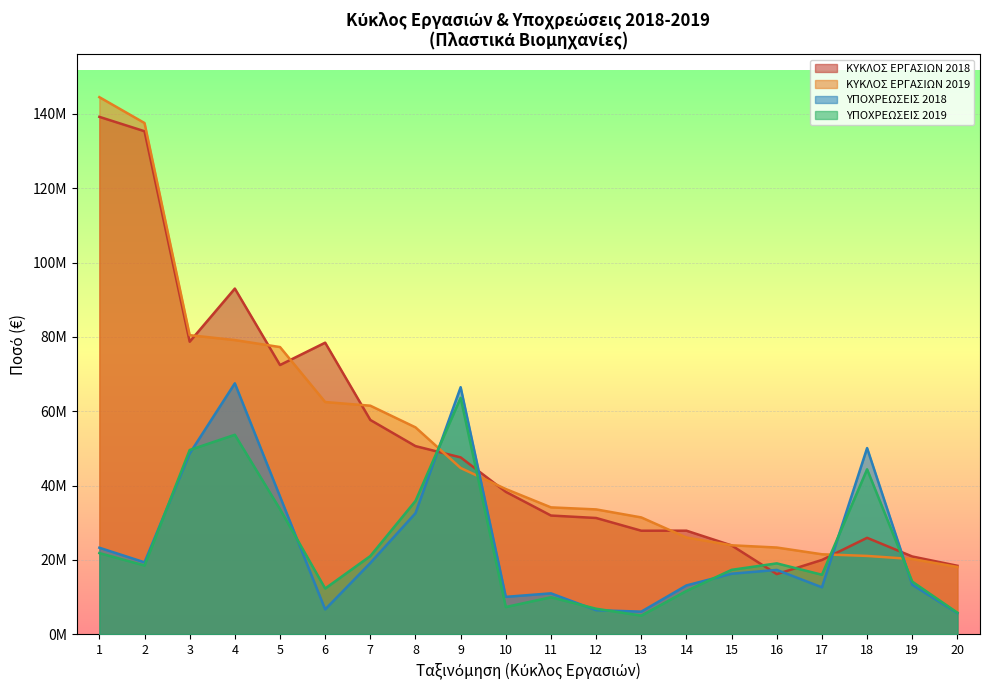

Which series has the largest range (max minus min)?

ΚΥΚΛΟΣ ΕΡΓΑΣΙΩΝ 2019